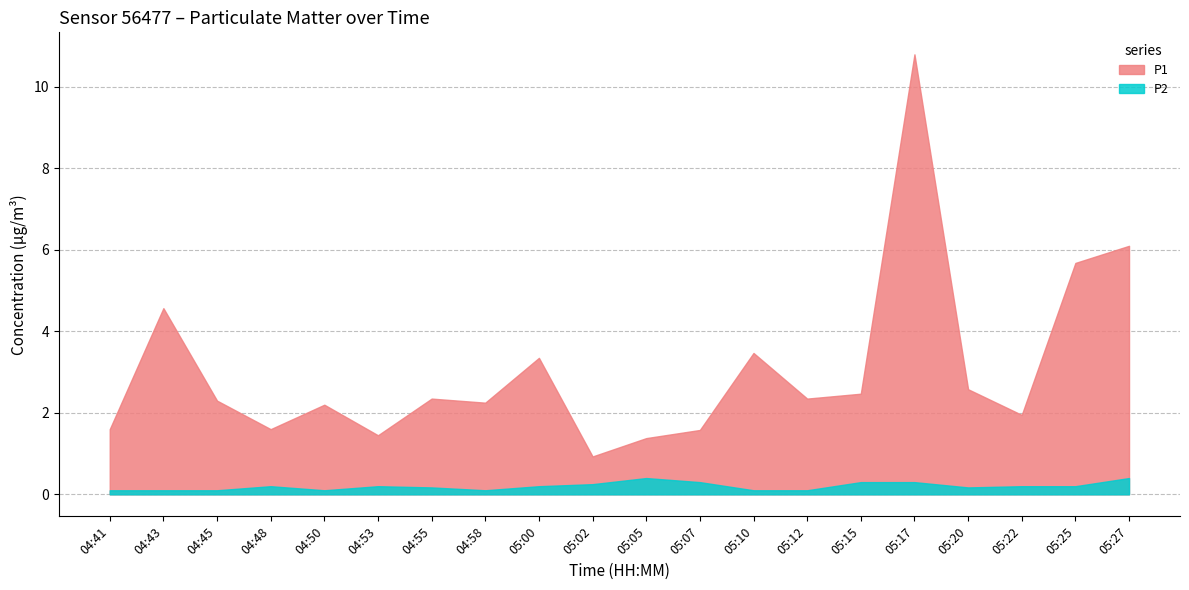

Is the value of P1 at 05:05 greater than the value of P2 at 04:41?

Yes